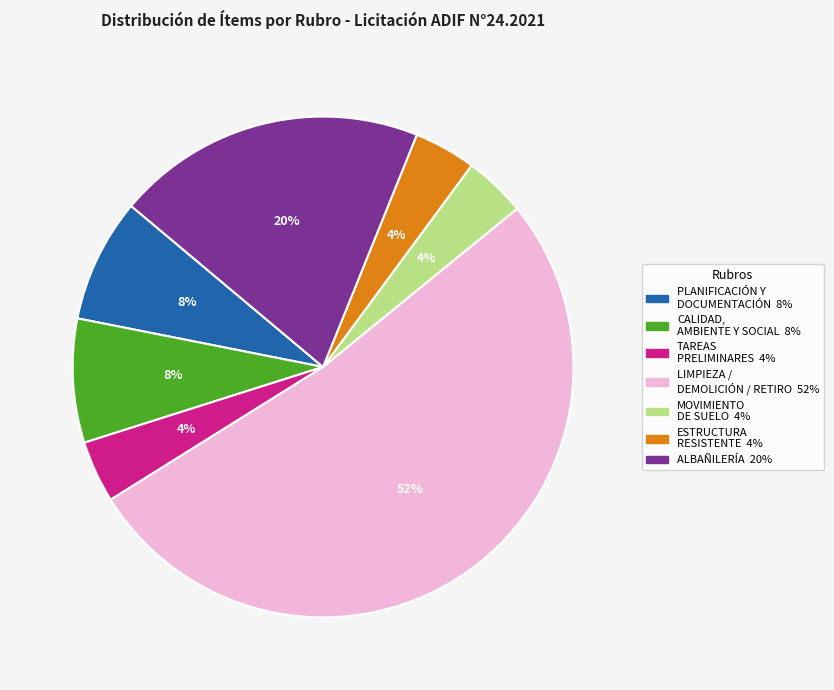

How many segments does this pie chart have?

7